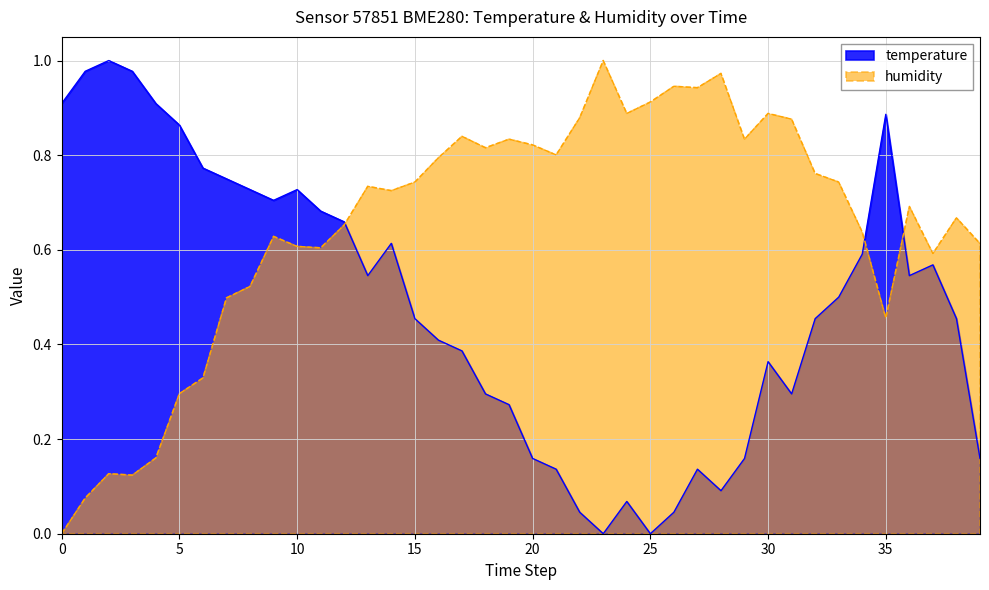

What is the value of the humidity point at the 15th from the left?

0.7